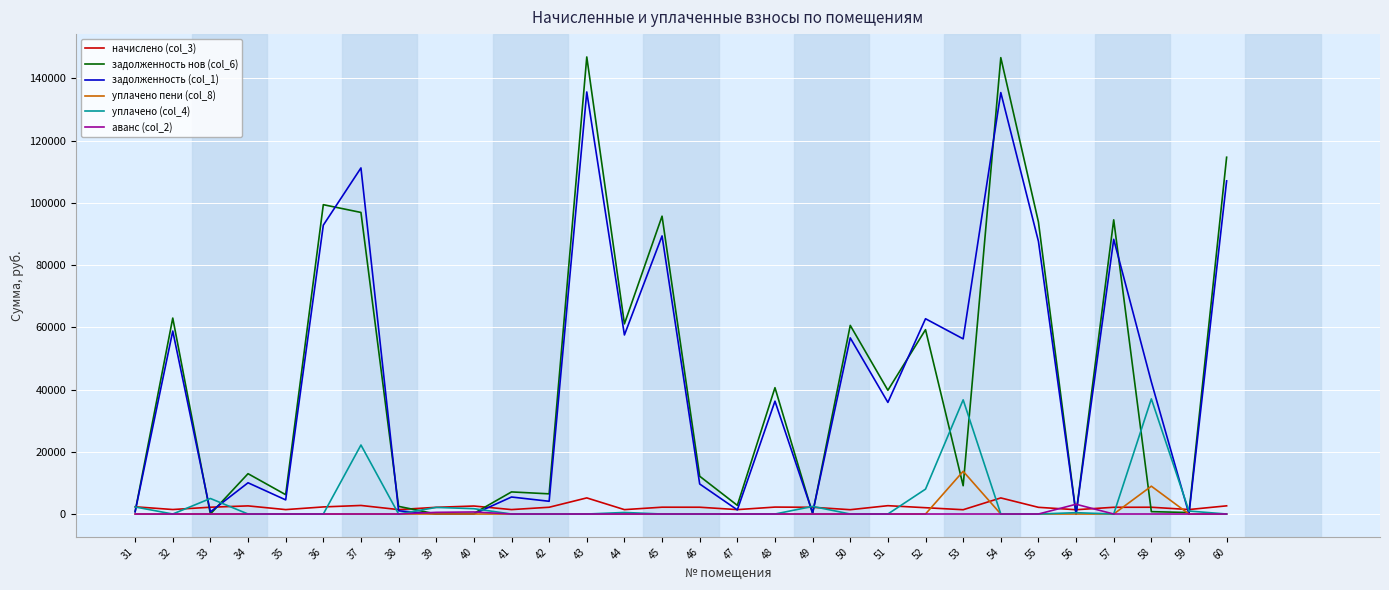

Is the value of задолженность нов (col_6) at 32 greater than the value of аванс (col_2) at 34?

Yes